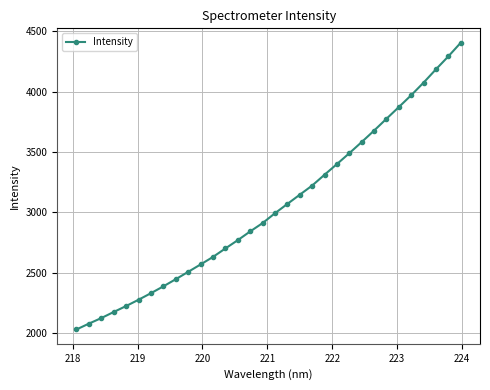

What is the value of the 2nd point from the left?

2077.9